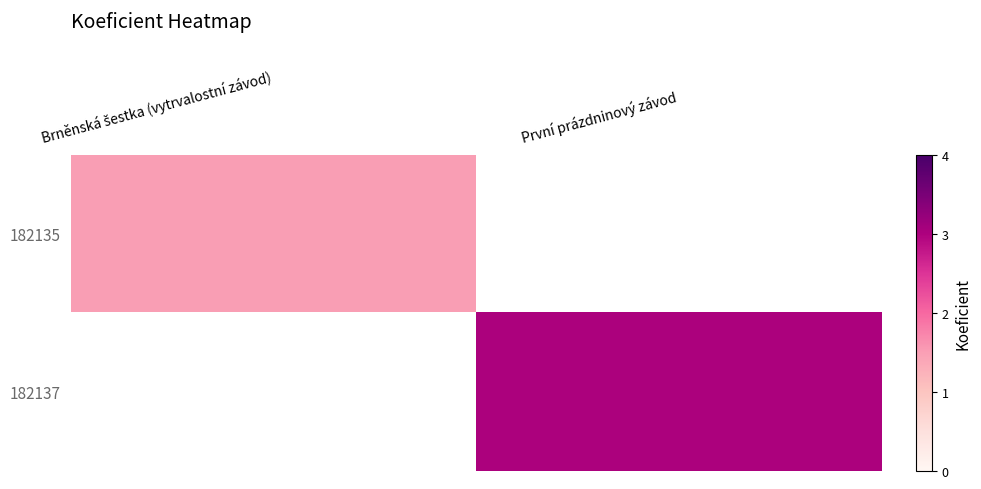

What is the minimum value shown in the chart?

1.5